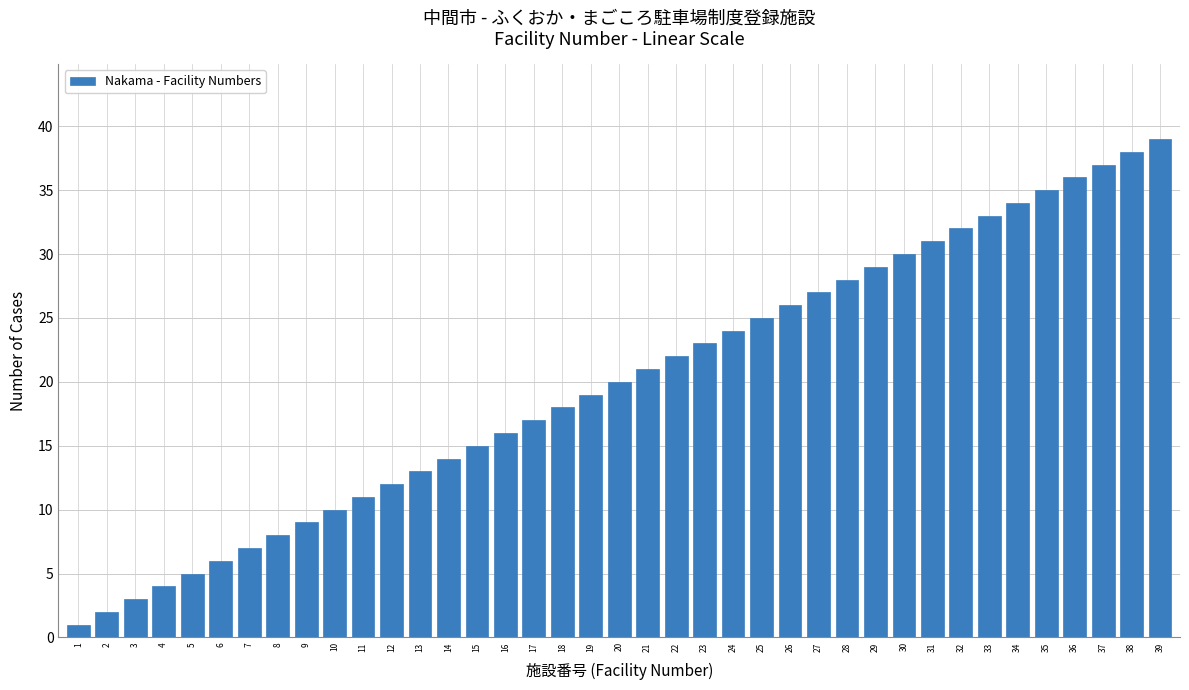

What is the greatest value displayed?

39